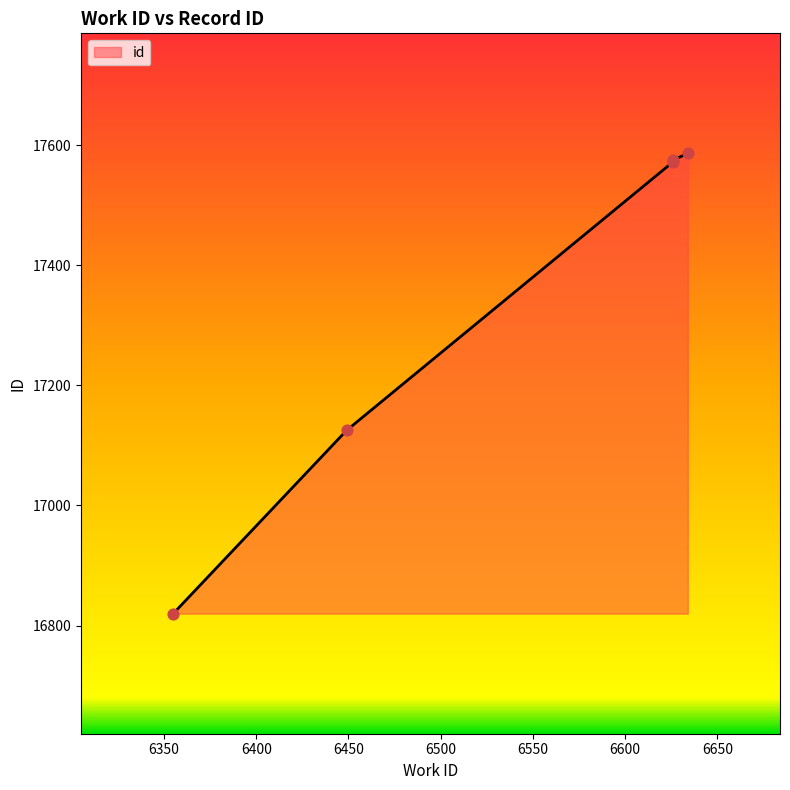

What is the ratio of the value at 6634 to the value at 6355?

1.0